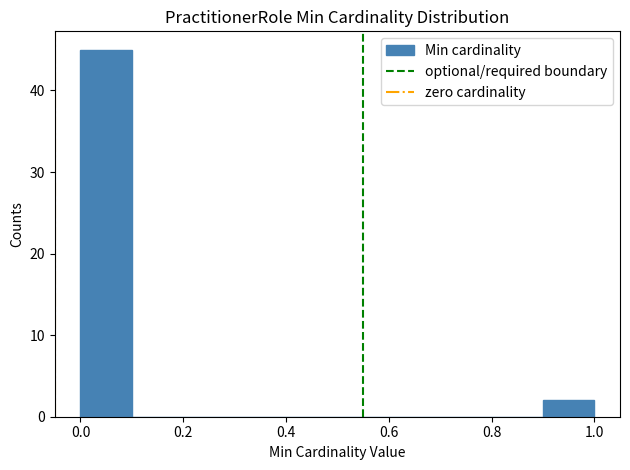

Reading left to right, list every bar in this chart as the range it spans on the x-axis followed by its height. The values are not printed on the chart, so give them approximately, as read against the axis.

0.0 to 0.1: 45
0.1 to 0.2: 0
0.2 to 0.3: 0
0.3 to 0.4: 0
0.4 to 0.5: 0
0.5 to 0.6: 0
0.6 to 0.7: 0
0.7 to 0.8: 0
0.8 to 0.9: 0
0.9 to 1.0: 2